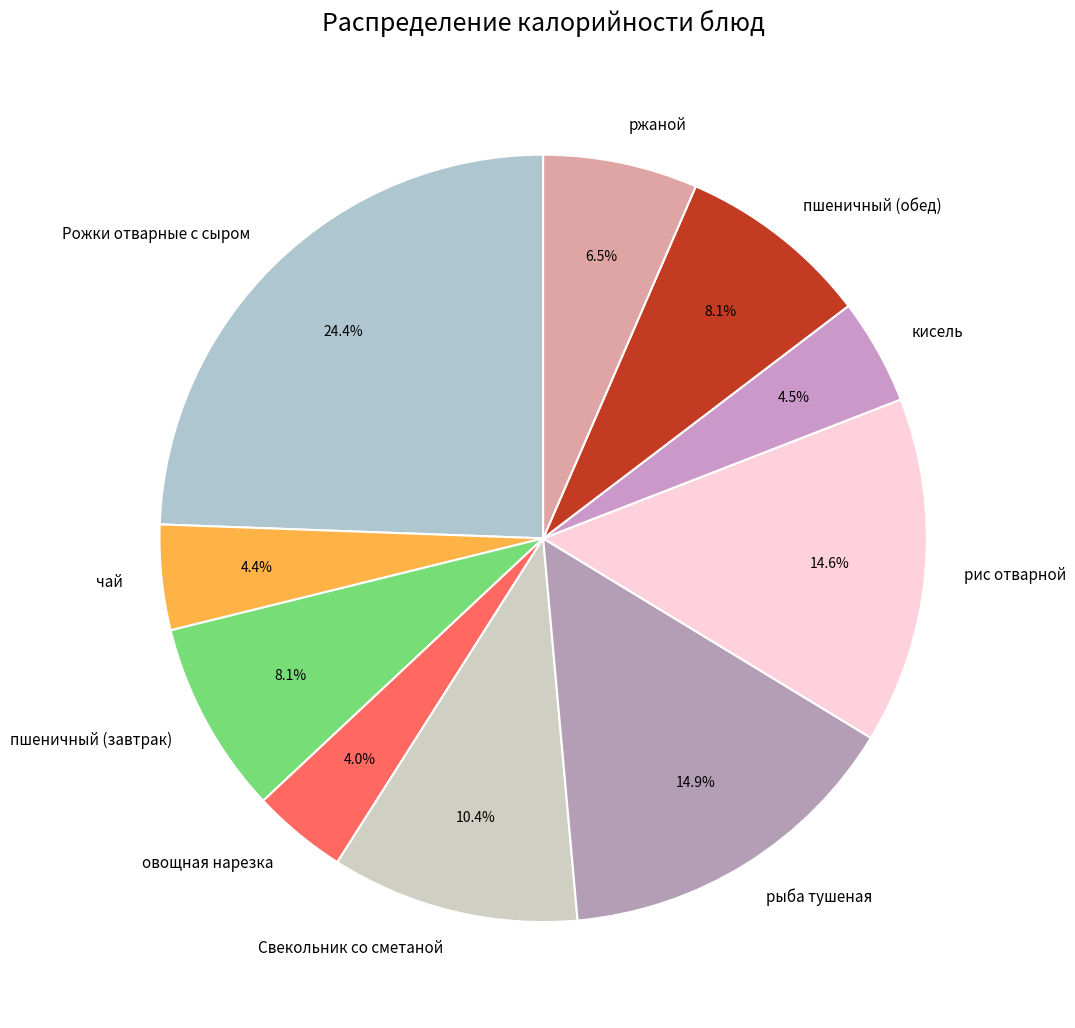

Does чай account for over 50% of the chart?

No